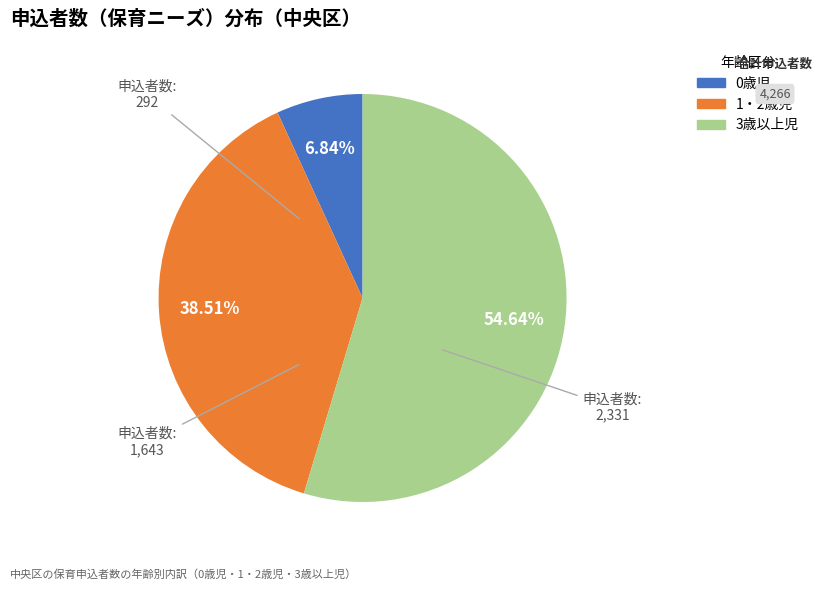

What is the total percentage of 3歳以上児 and 1・2歳児?

93.2%